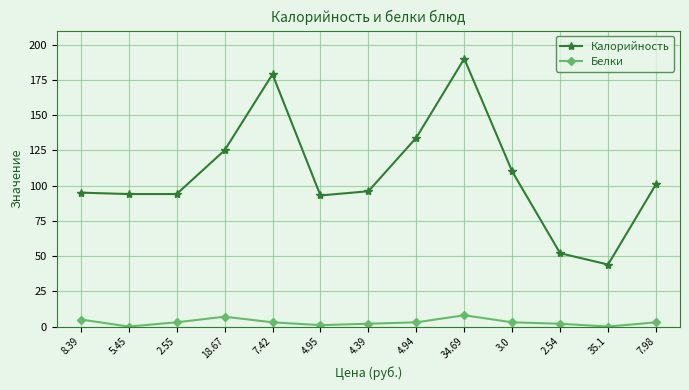

True or false: Белки has a value of 2 at 2.54.

True